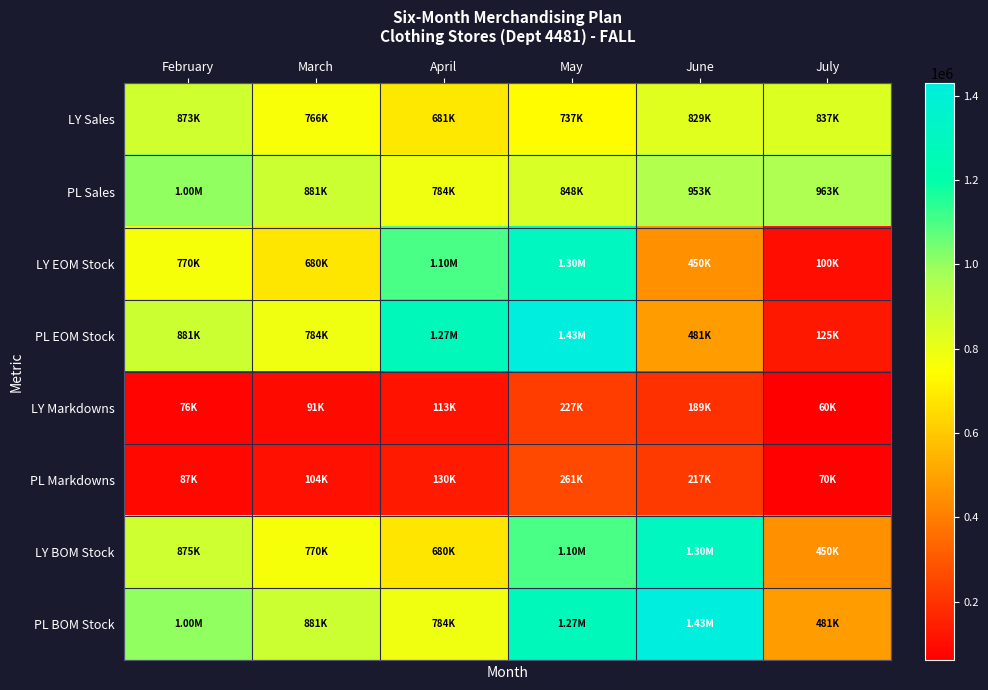

Which series changed the most between February and May?

PL EOM Stock